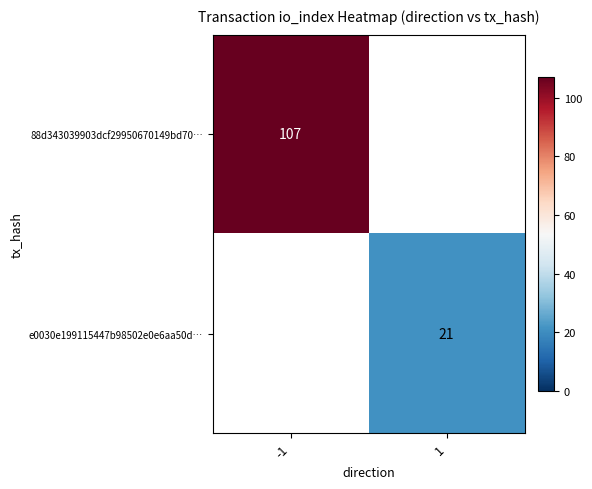

Which category has the lowest value across all series?

1